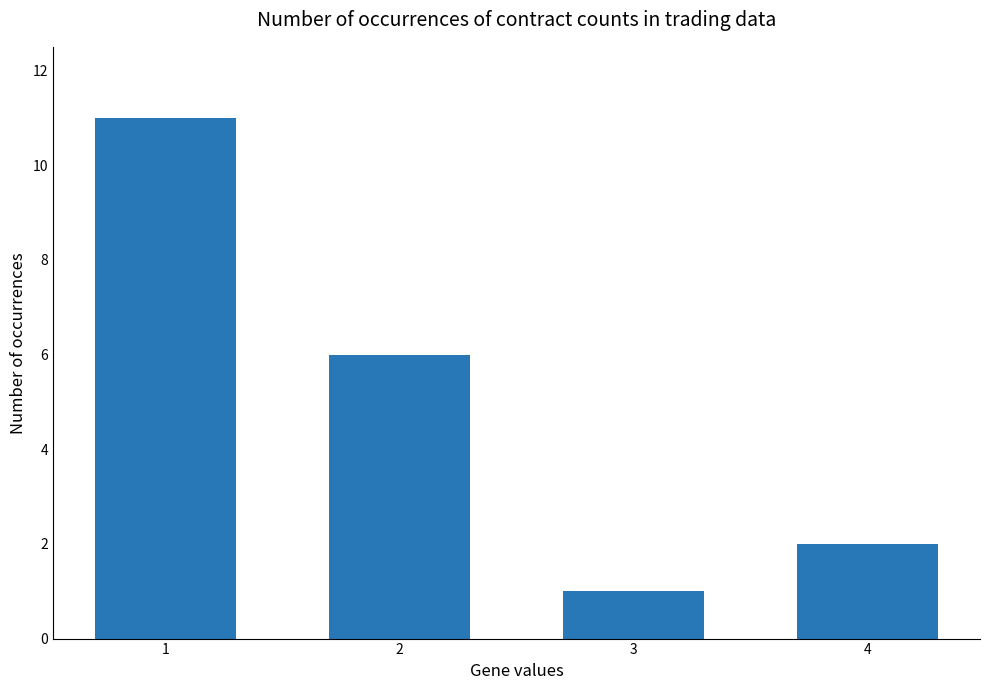

Reading left to right, extract all data points from this chart.

1=11	2=6	3=1	4=2